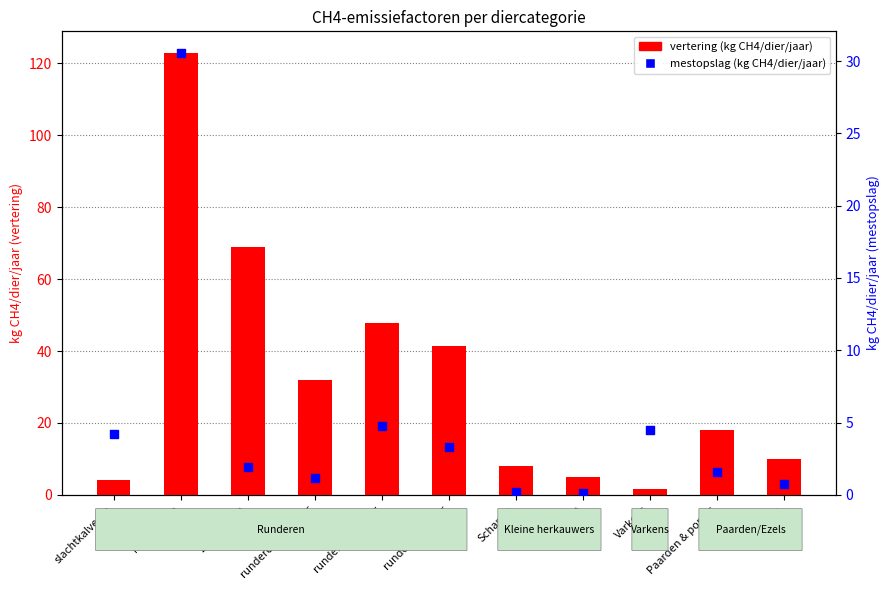

Which series contains the lowest Y value?

mestopslag (kg CH4/dier/jaar)